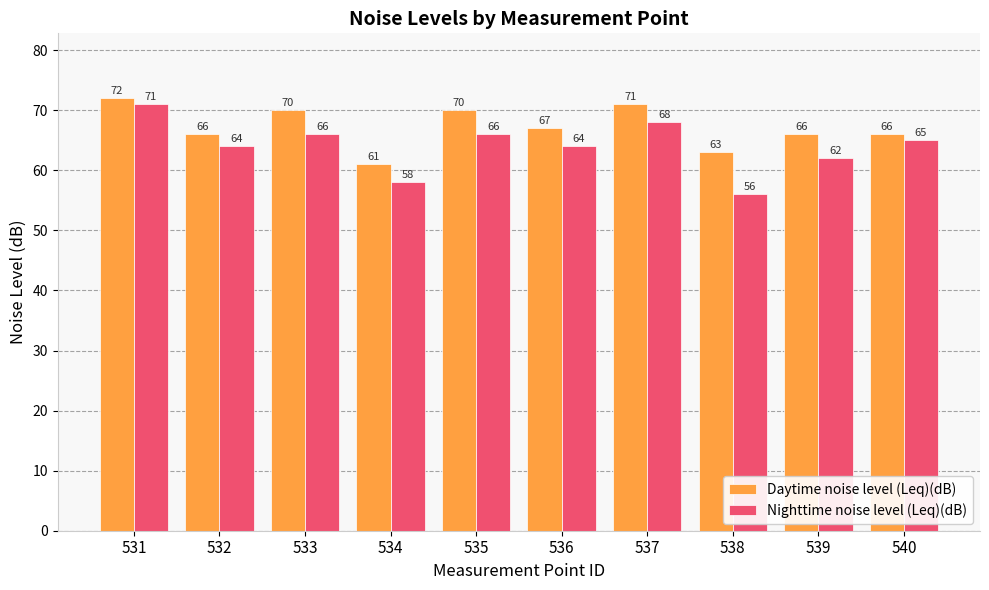

Are the bars grouped side by side (vs. stacked)?

Yes